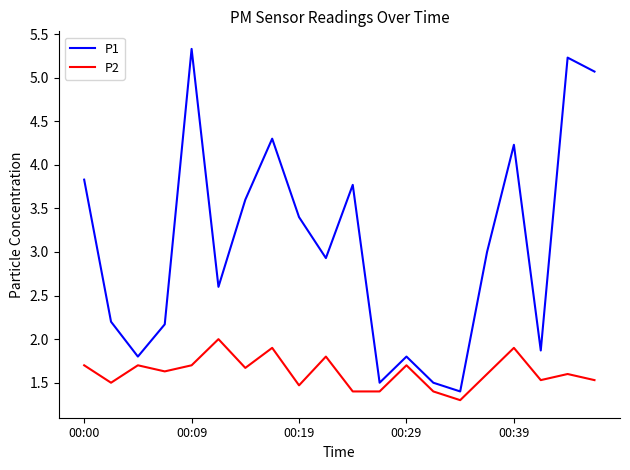

What is the sum of all P2 values?

32.4